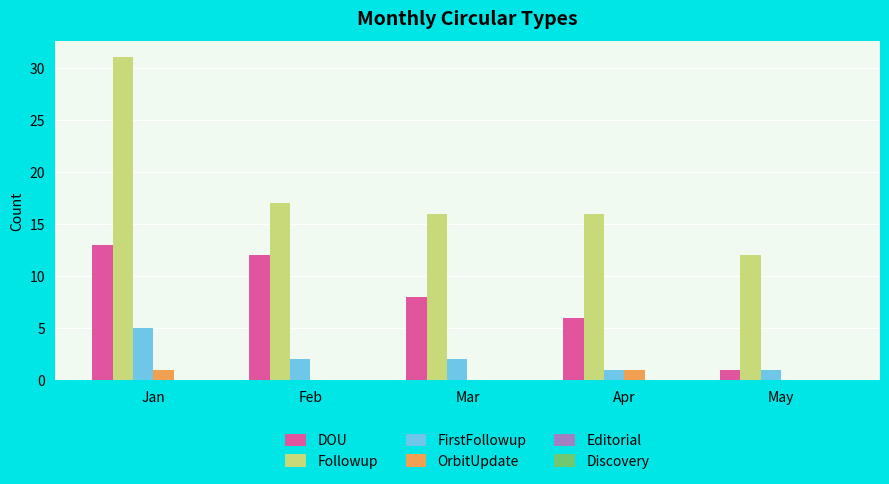

Which label corresponds to the largest value in the chart?

Jan